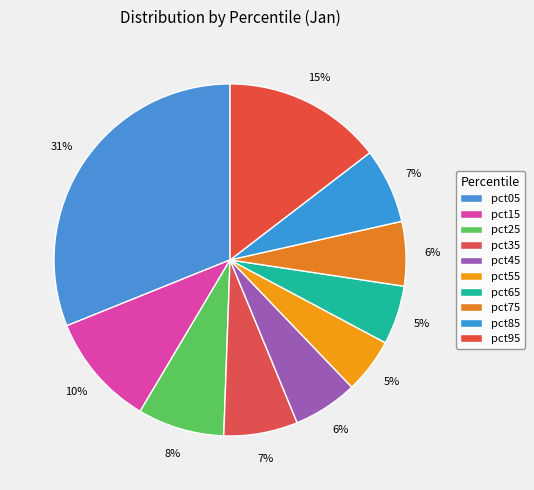

True or false: pct55 accounts for 14% of the total.

False